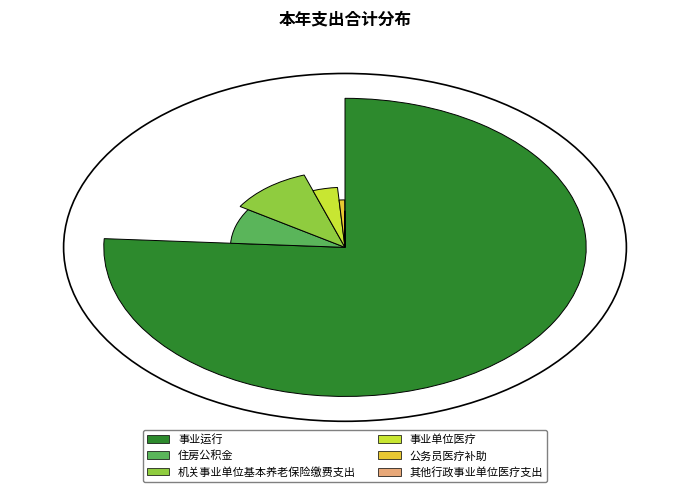

The 机关事业单位基本养老保险缴费支出 slice represents 1% of the pie. True or false?

False